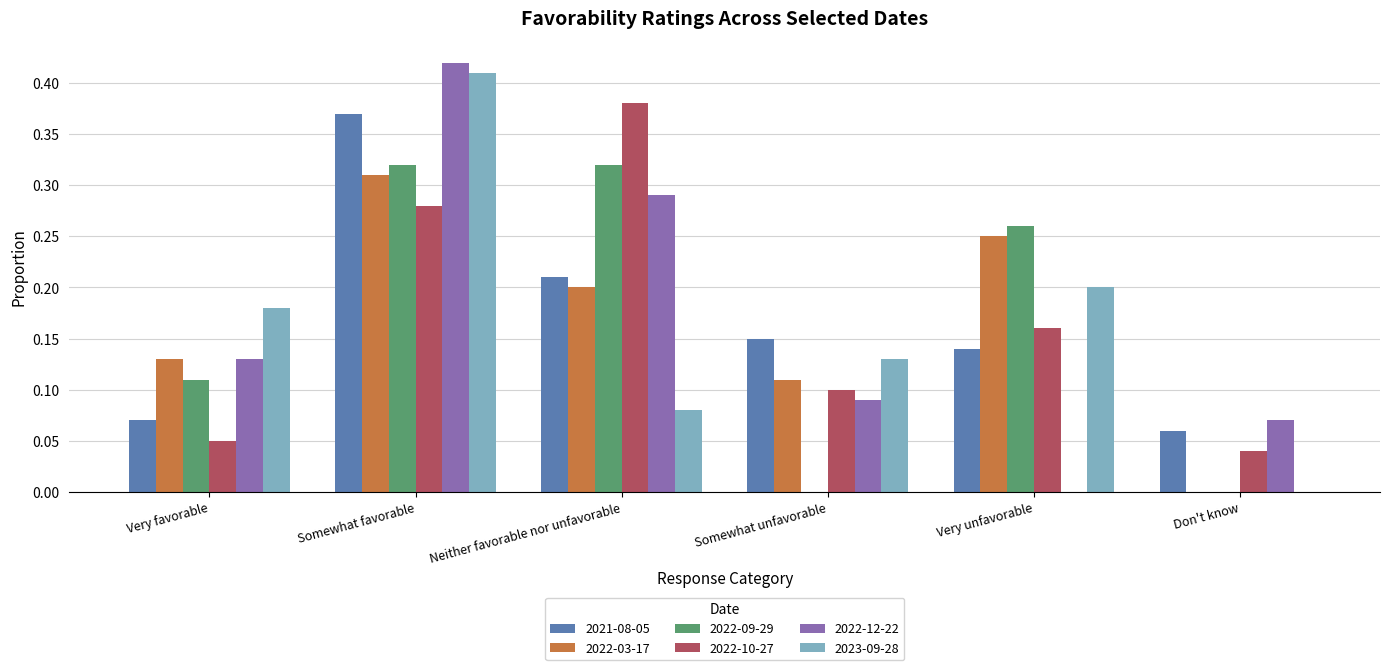

Which series changed the most between Very favorable and Very unfavorable?

2022-09-29